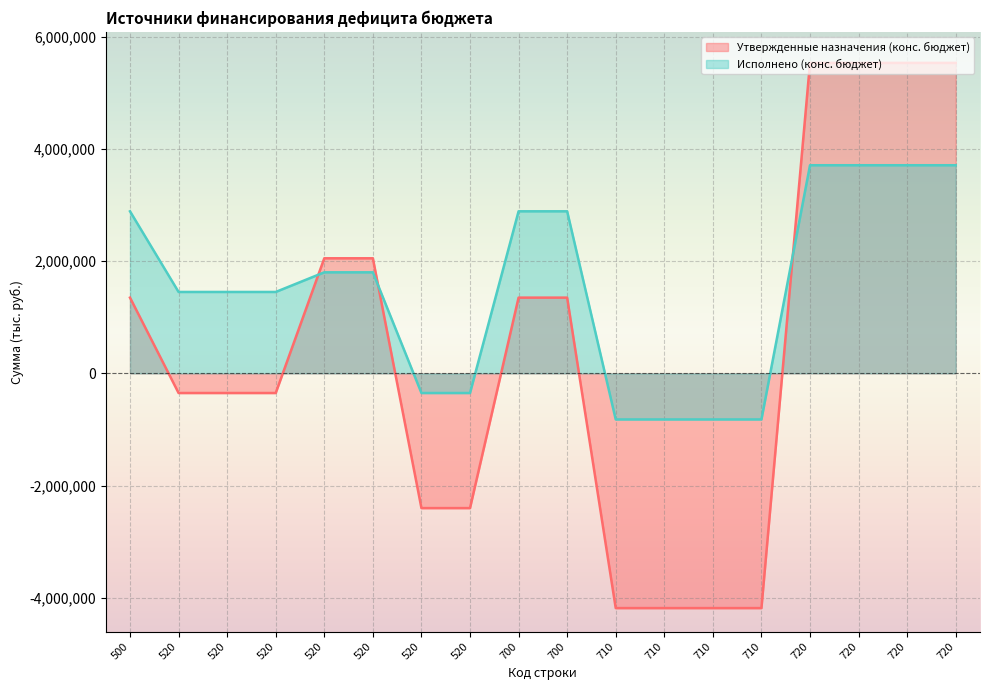

True or false: Утвержденные назначения (конс. бюджет) has a value of -4181200.0 at 710.

True